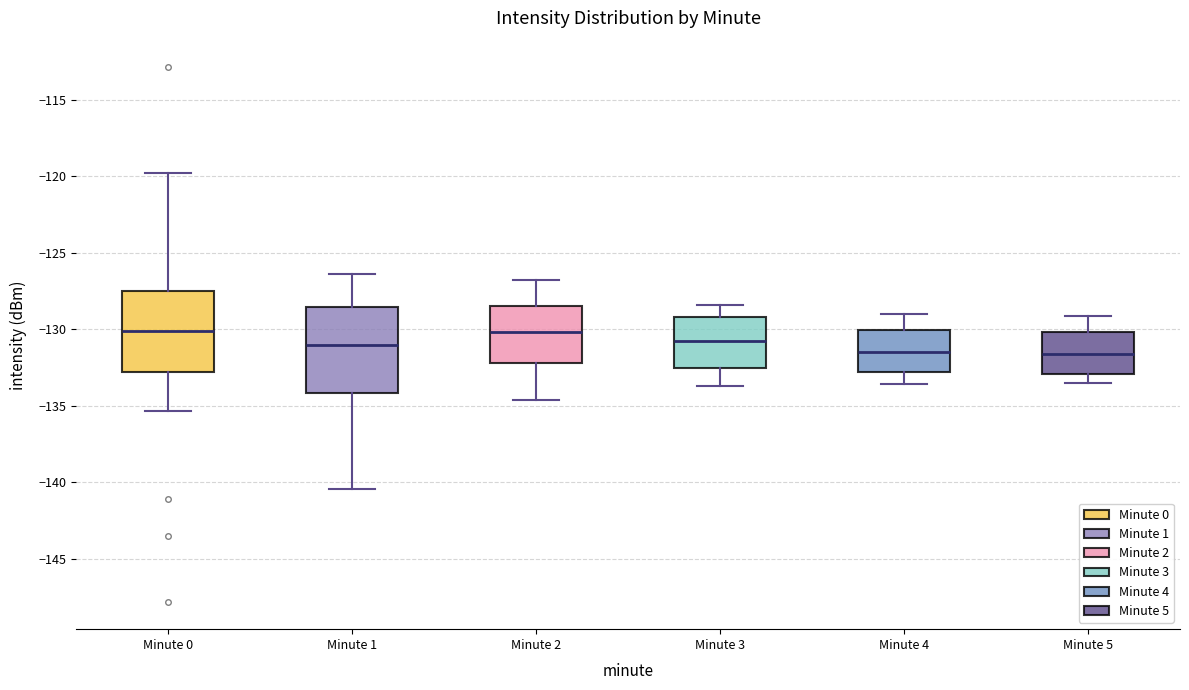

Where does the lower whisker of the box for Minute 1 end on the y-axis? The values are not printed on the chart, so give them approximately, as read against the axis.

-140.5